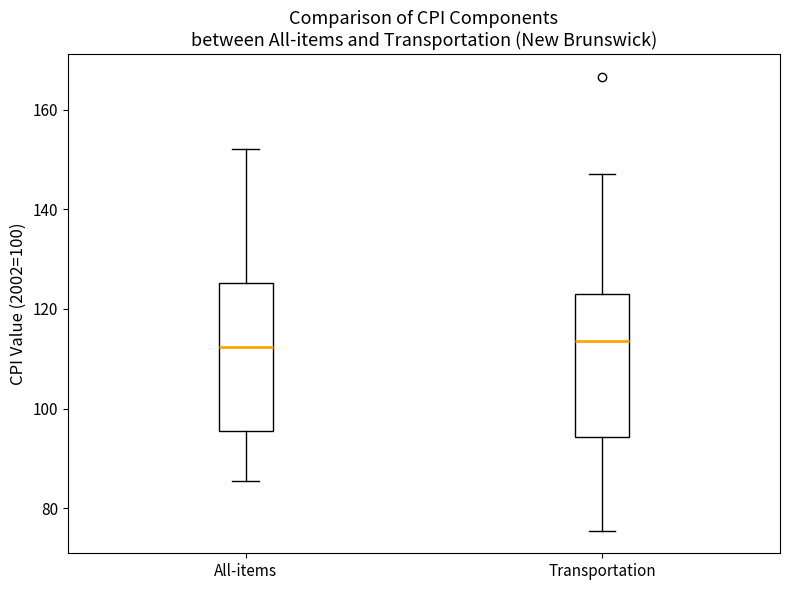

Where does the upper whisker of the box for Transportation end on the y-axis? The values are not printed on the chart, so give them approximately, as read against the axis.

148